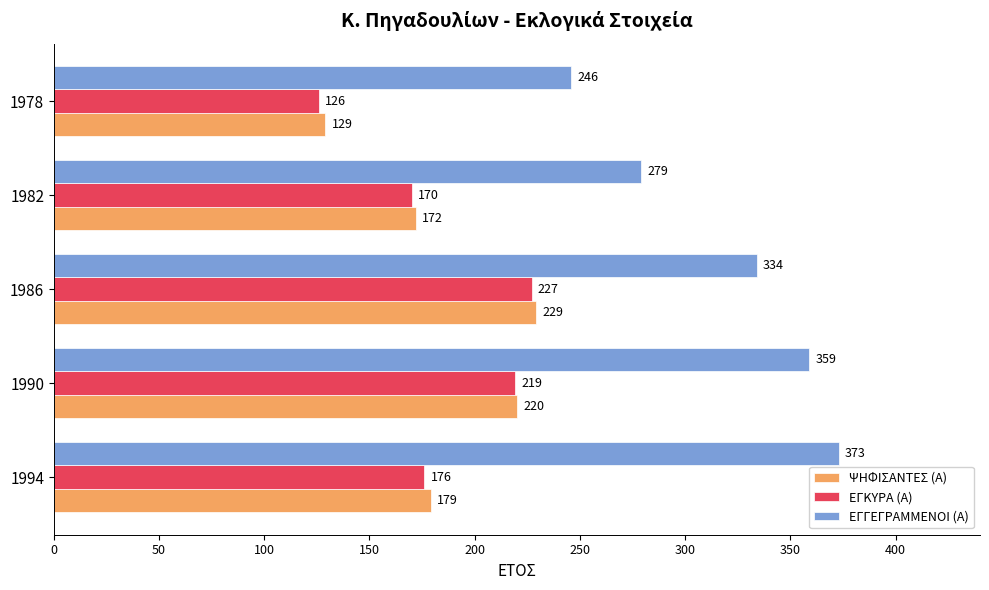

What is the difference between the ΕΓΓΕΓΡΑΜΜΕΝΟΙ (Α) values at 1982 and 1990?

80